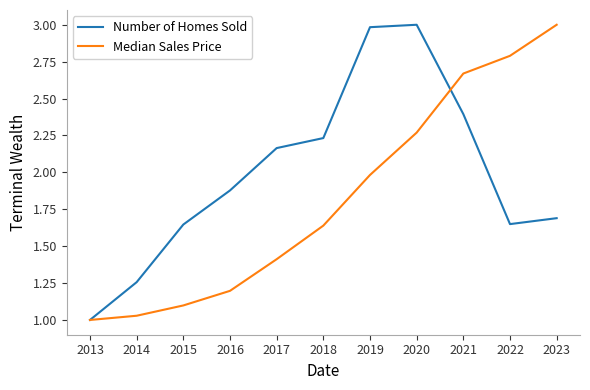

What is the difference between the maximum and minimum values in the Median Sales Price series?

2.0